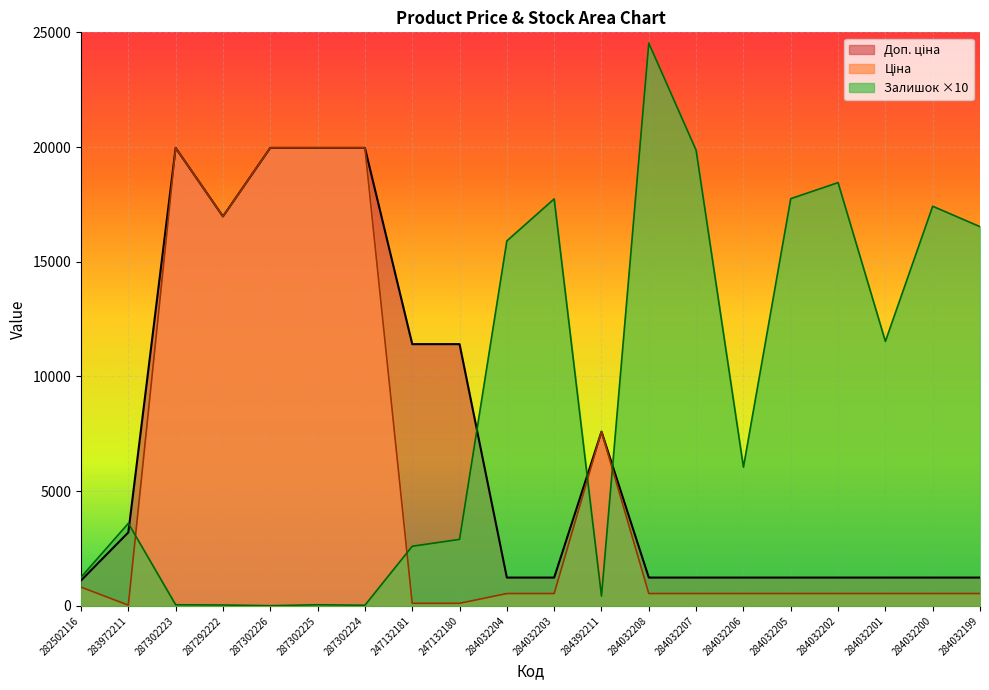

Rank the series at 287302225 from lowest to highest value.

Залишок, Ціна, Доп. ціна